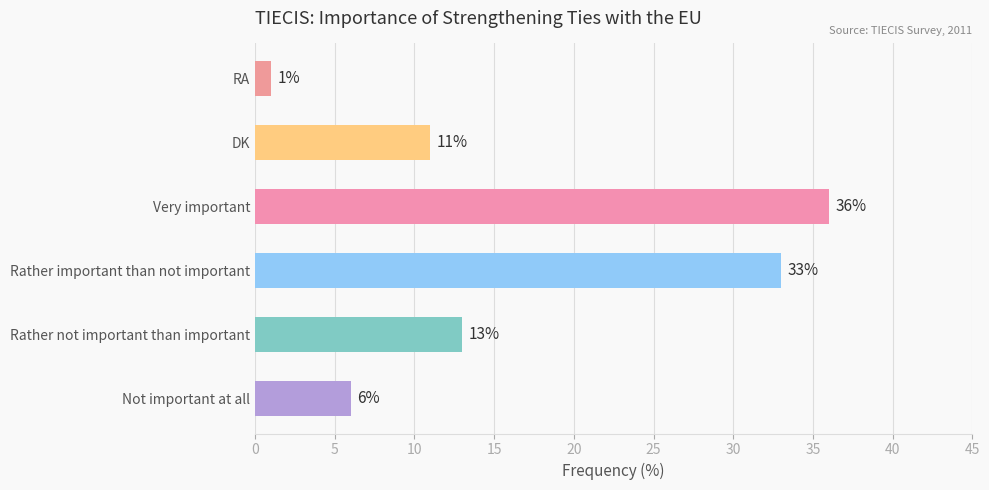

Count the number of categories in the chart.

6